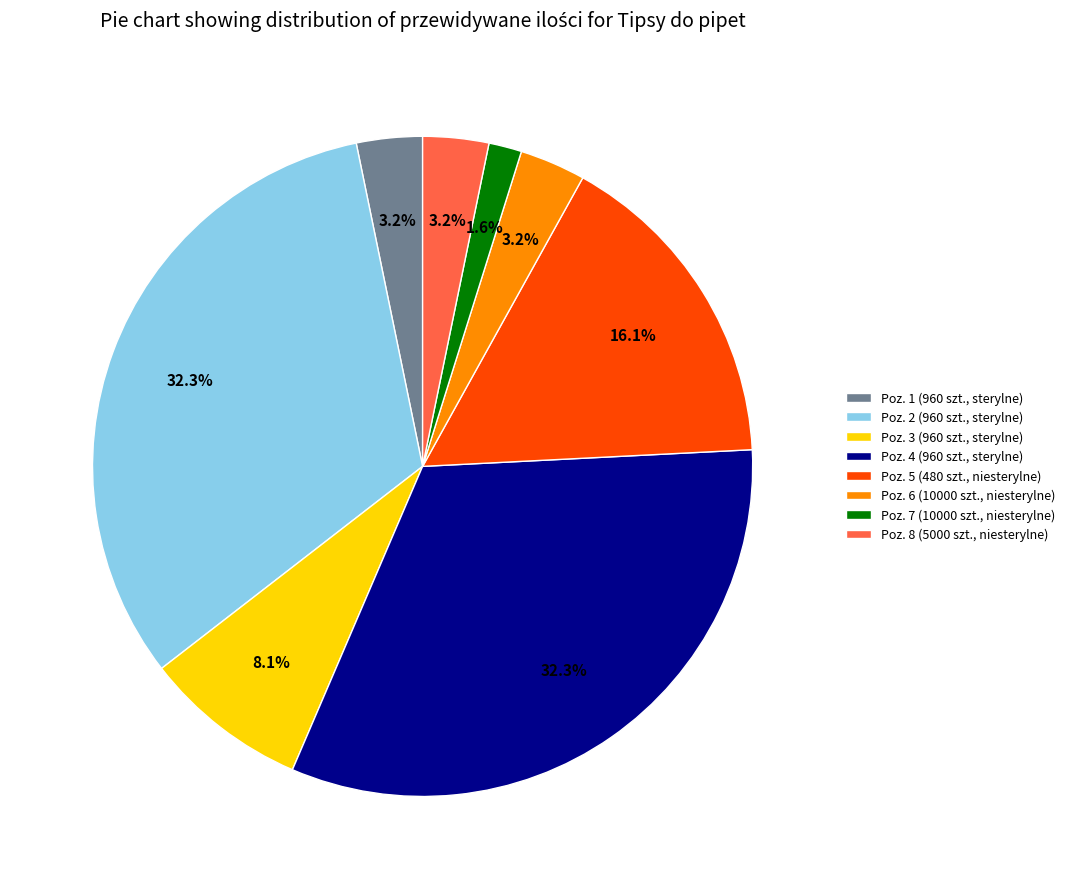

What is the smallest slice in the pie chart?

Poz. 7 (10000 szt., niesterylne)